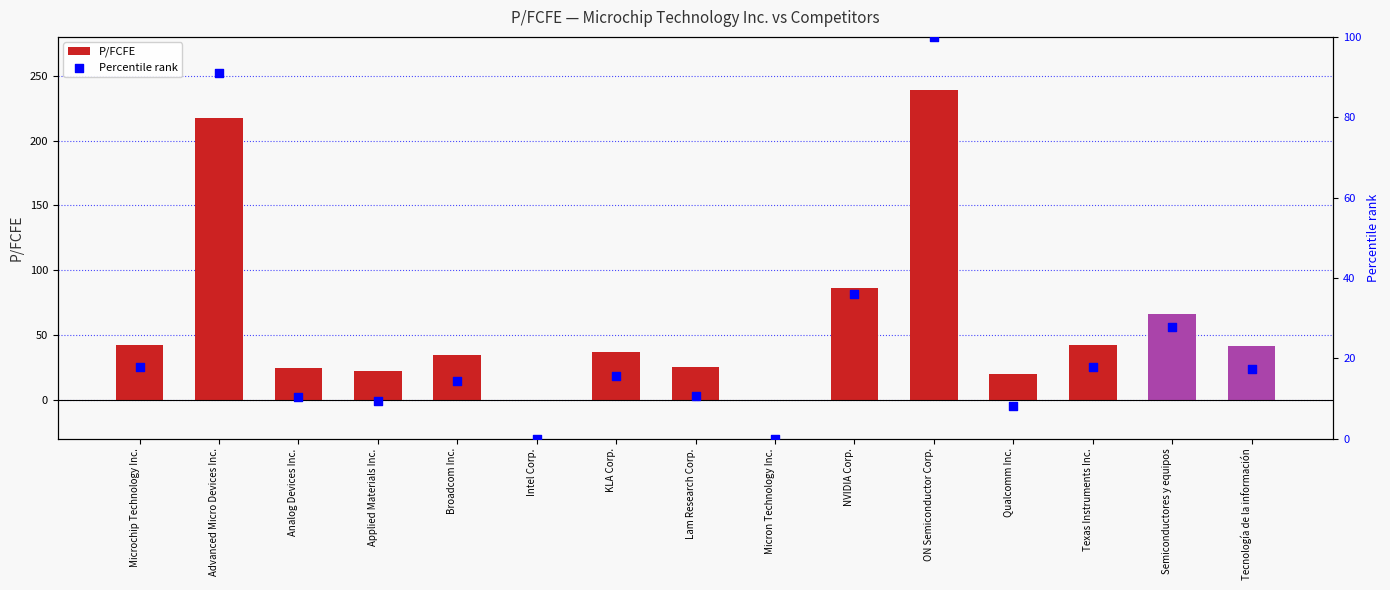

Is the value of P/FCFE at Applied Materials Inc. greater than the value of Percentile rank at Tecnología de la información?

Yes